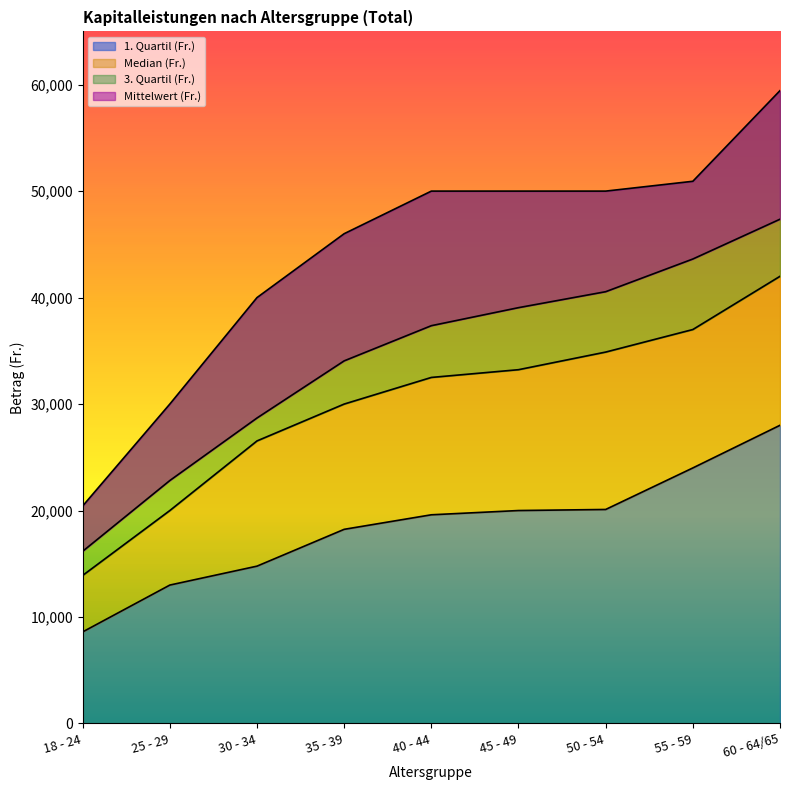

The value of 1. Quartil (Fr.) at 45 - 49 is 20000.0. True or false?

True